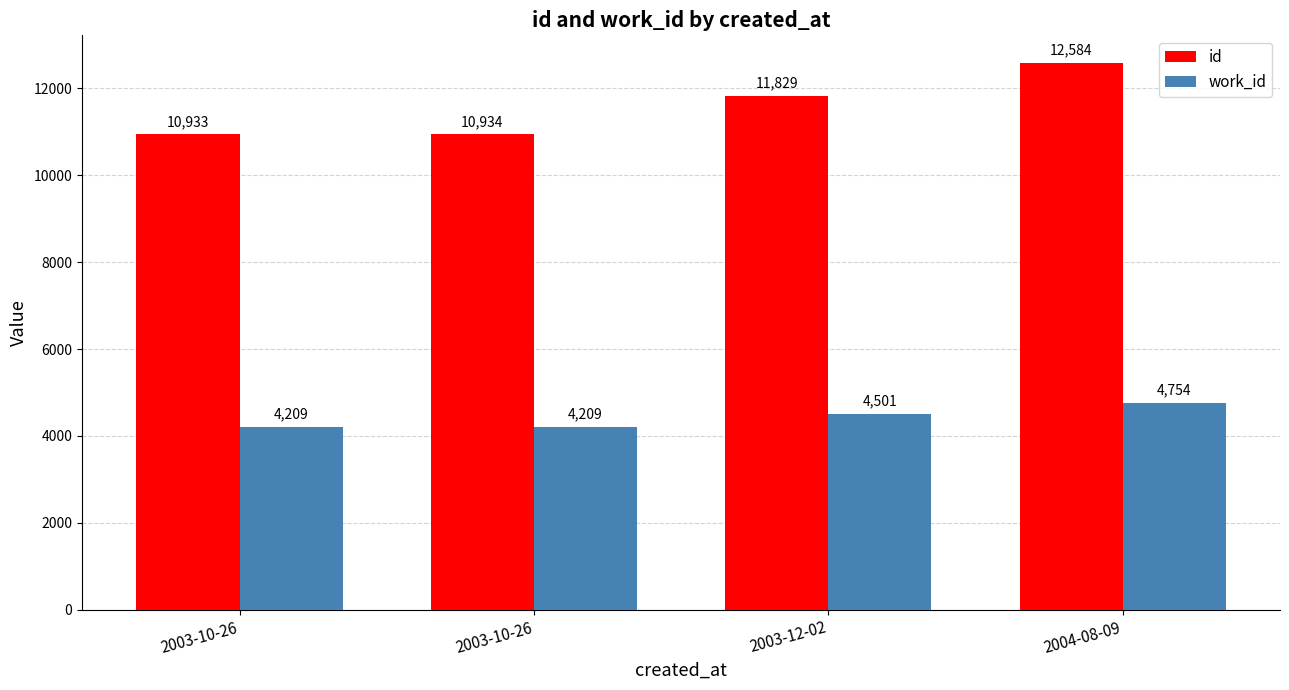

Which series changed the most between 2003-10-26 and 2004-08-09?

id